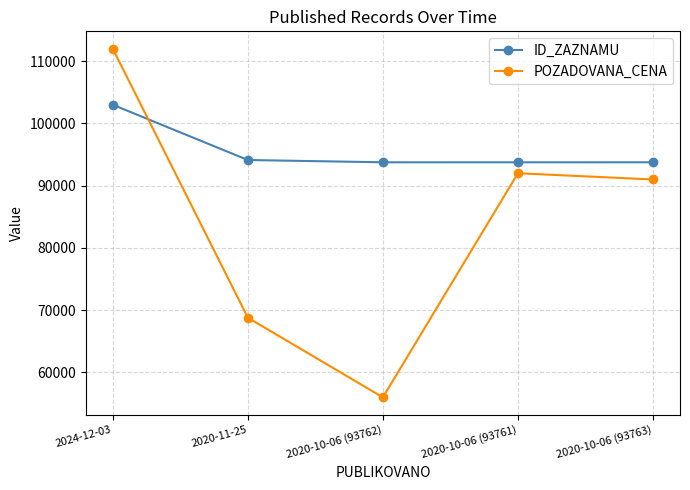

True or false: POZADOVANA_CENA and ID_ZAZNAMU intersect in this chart.

True